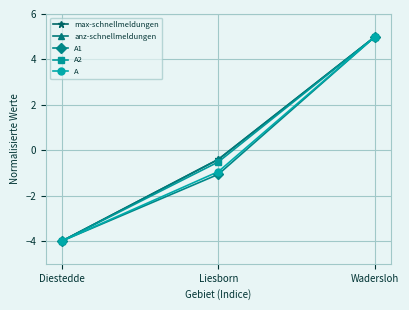

How many categories are shown in the chart?

3